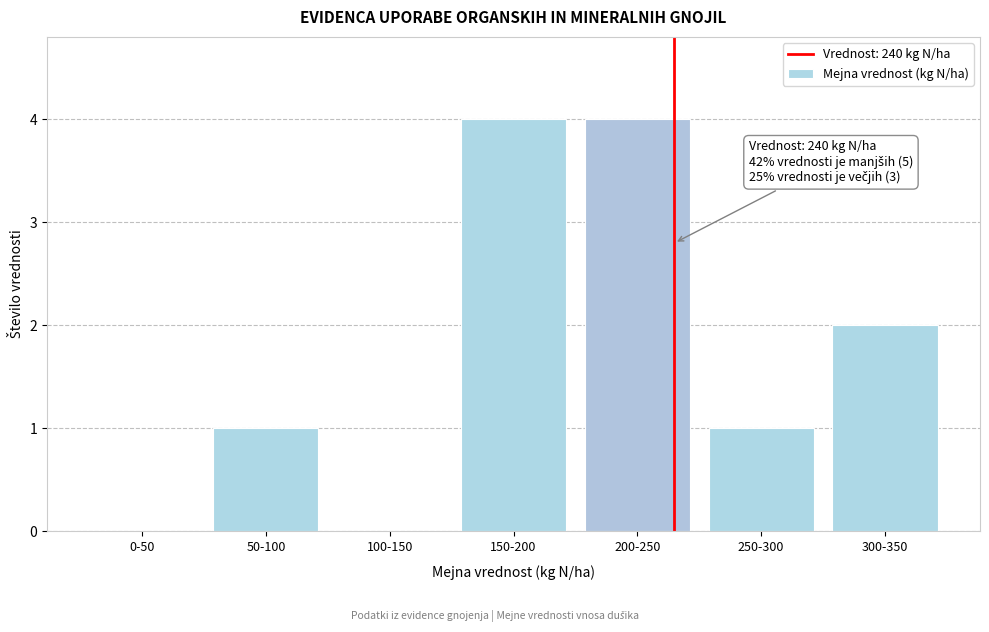

Reading left to right, extract all data points from this chart.

0-50=0	50-100=1	100-150=0	150-200=4	200-250=4	250-300=1	300-350=2